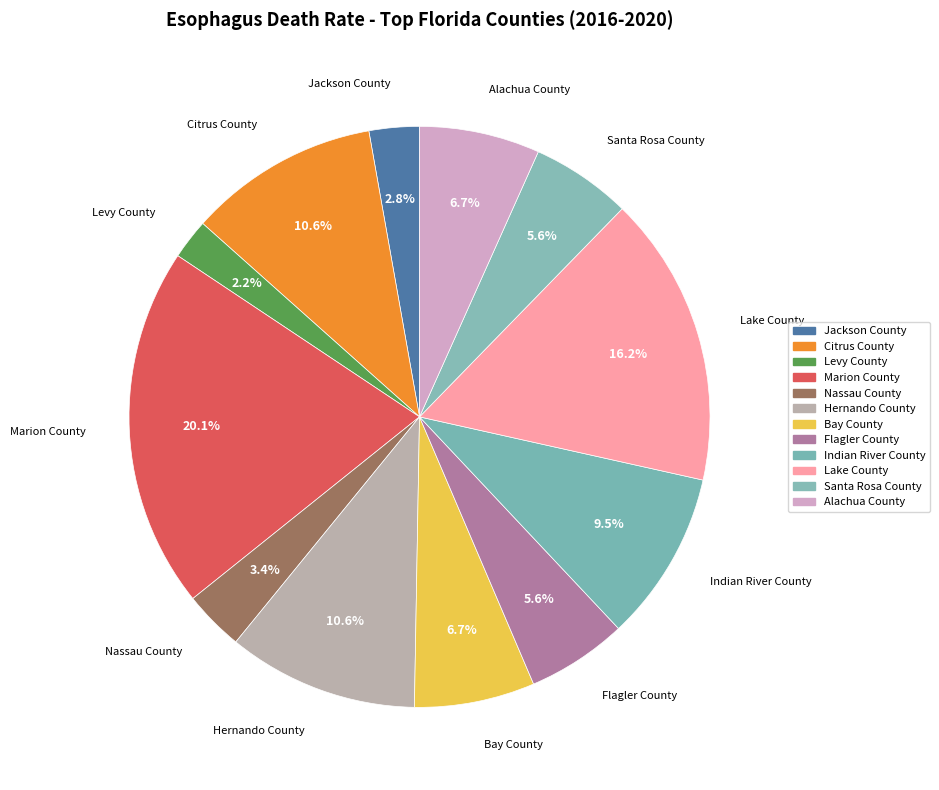

Approximately how many times larger is the value at Flagler County compared to Alachua County?

0.8